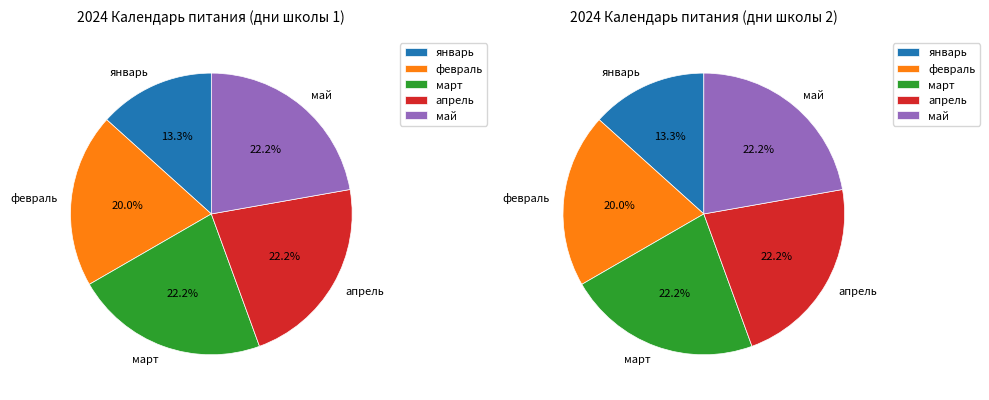

What percentage is NOT represented by март?

77.8%